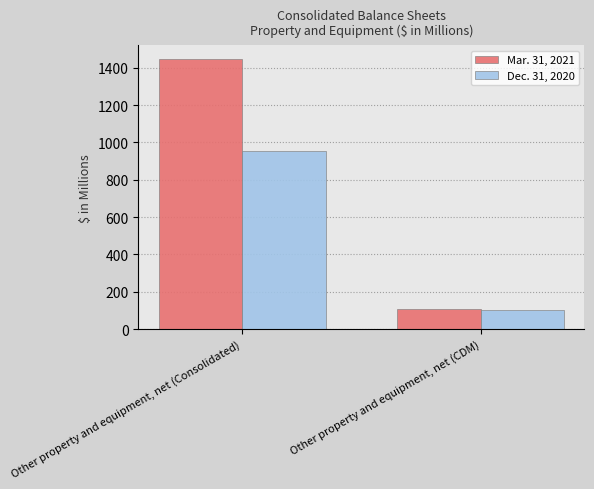

What is the difference between the maximum and minimum values in the Mar. 31, 2021 series?

1342